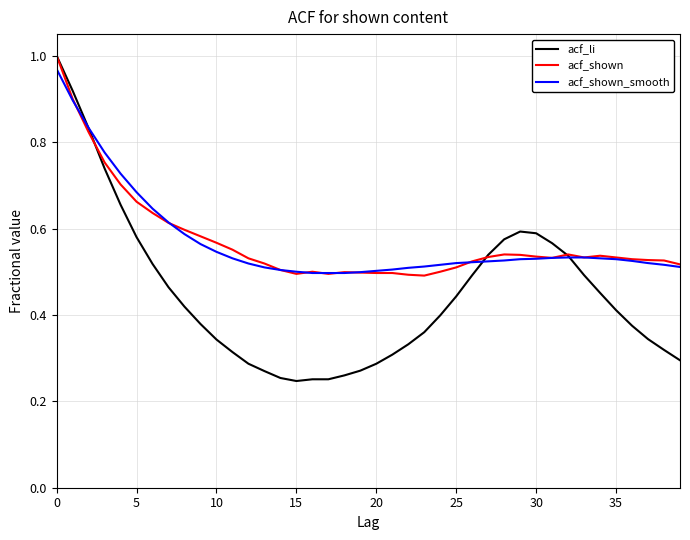

What is the sum of all acf_shown_smooth values?

22.8